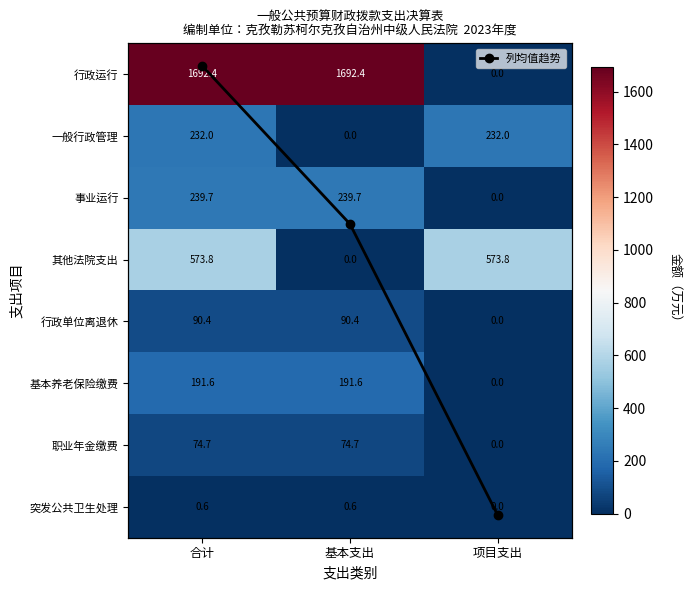

What is the sum of the 行政单位离退休 values at 合计 and 项目支出?

90.4